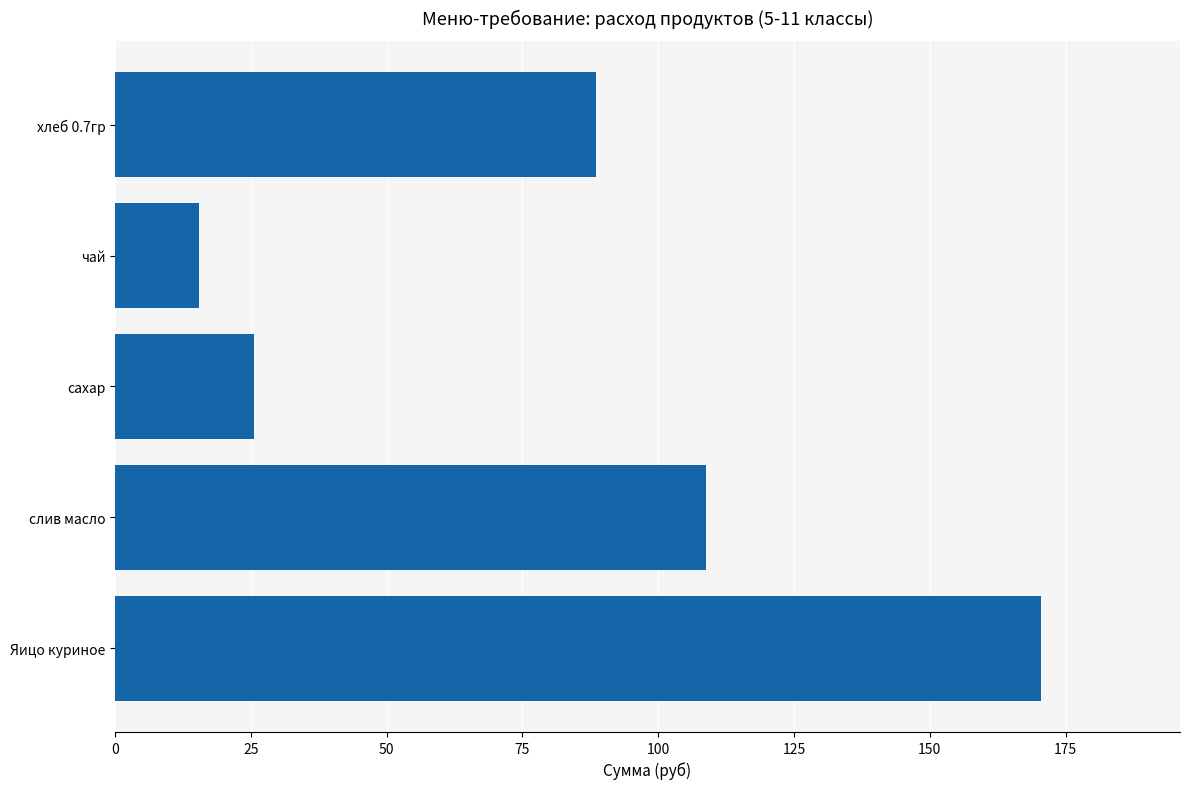

Rank the categories by value from highest to lowest.

Яицо куриное, слив масло, хлеб 0.7гр, сахар, чай